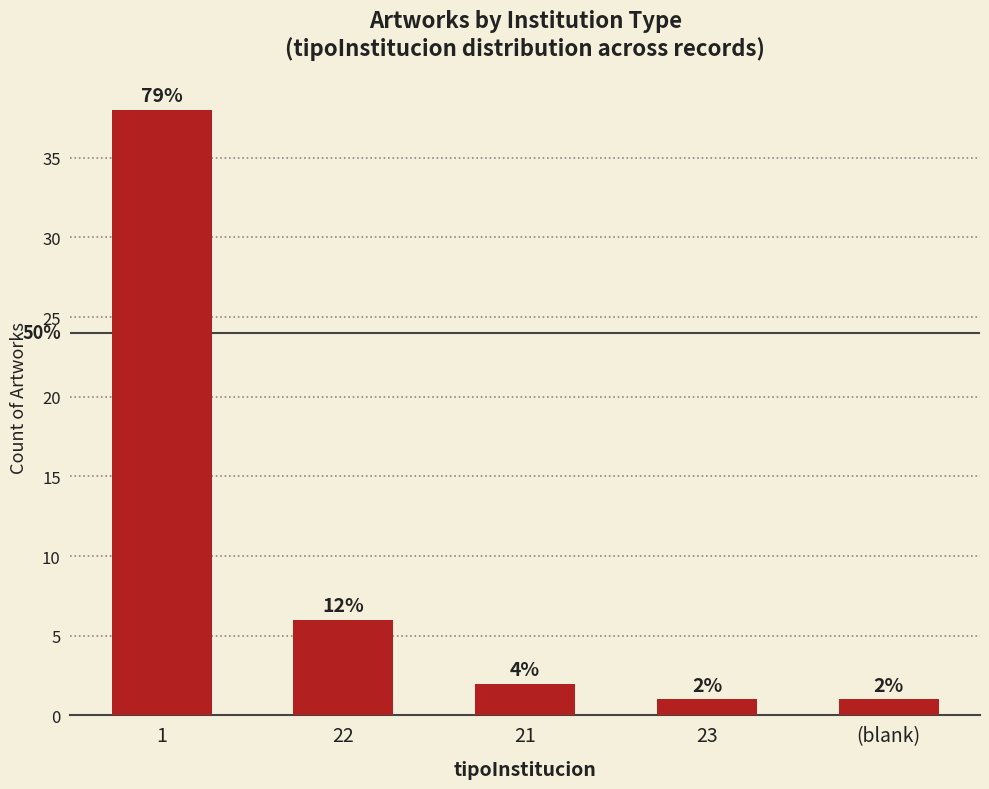

How many bars are there in total?

5